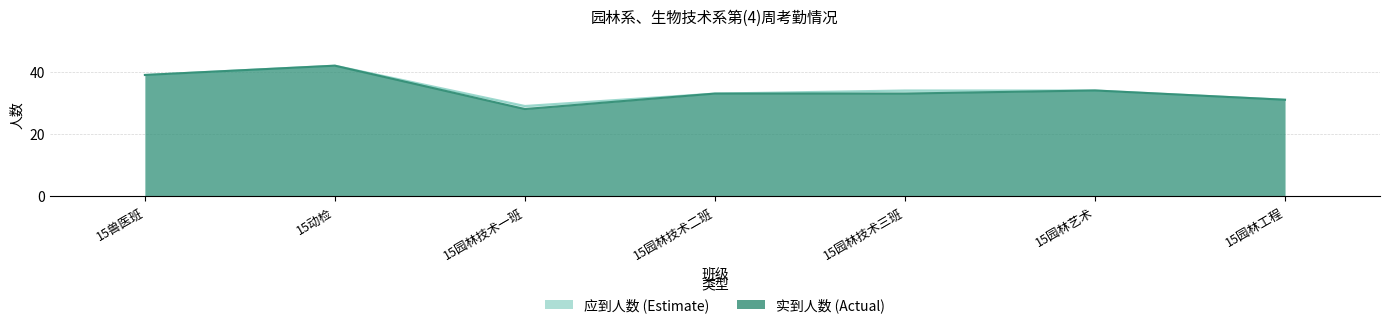

Is it true that 实到人数 equals 26 at 15兽医班?

False